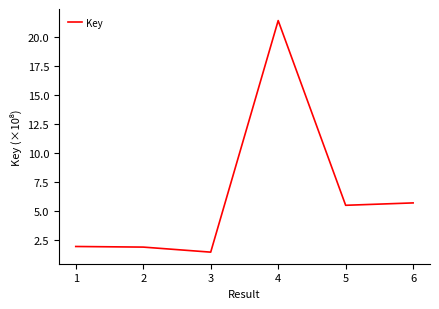

At which category does the data reach its first local valley?

3